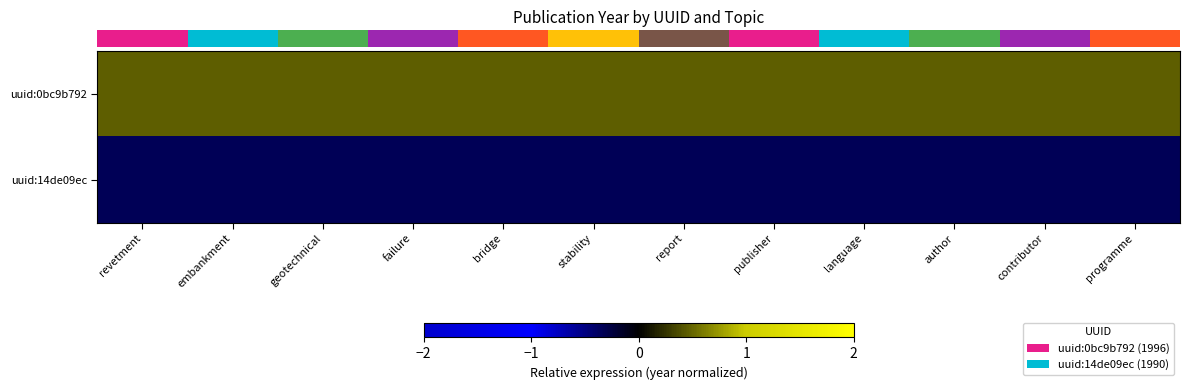

Between report and revetment, which is larger?

report